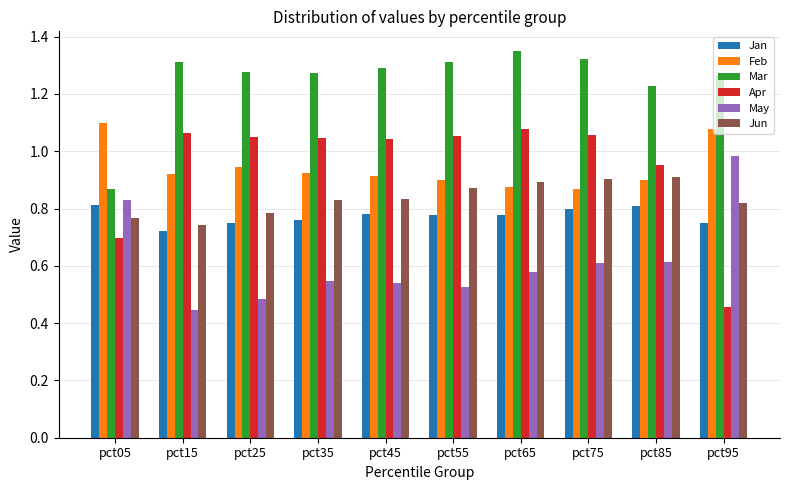

How many data points in Apr are above 1?

7